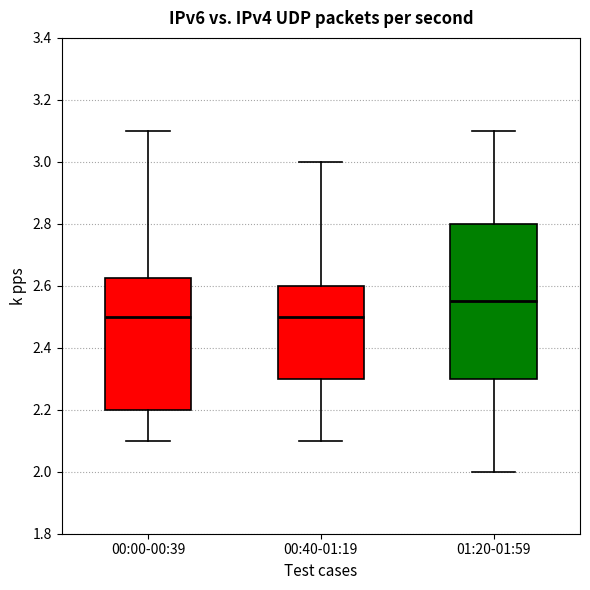

Comparing the boxes themselves (not the whiskers), which one is the tallest?

01:20-01:59